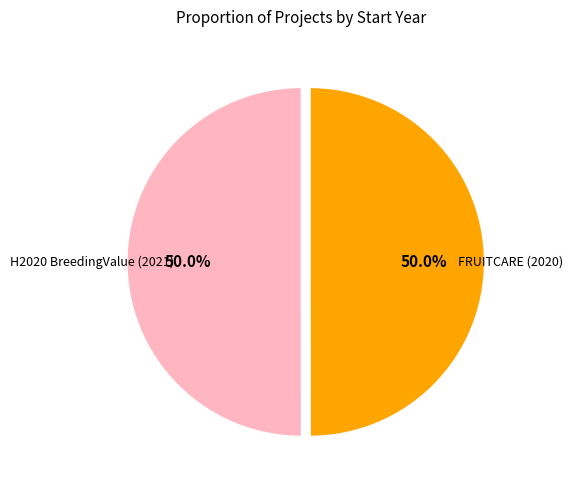

Approximately how many times larger is the value at H2020 BreedingValue (2021) compared to FRUITCARE (2020)?

1.0